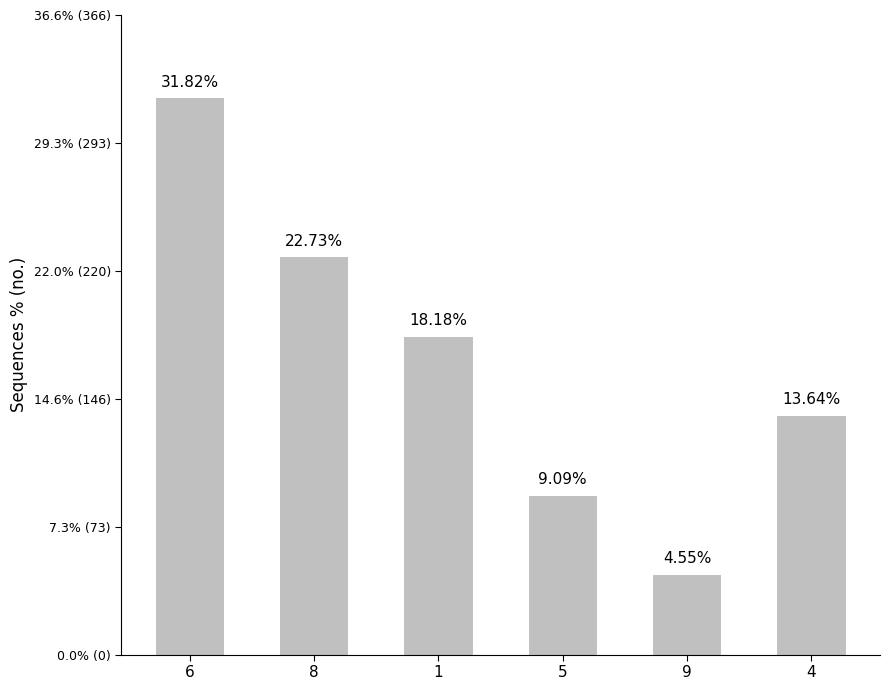

What is the label of the 1st bar from the right?

4